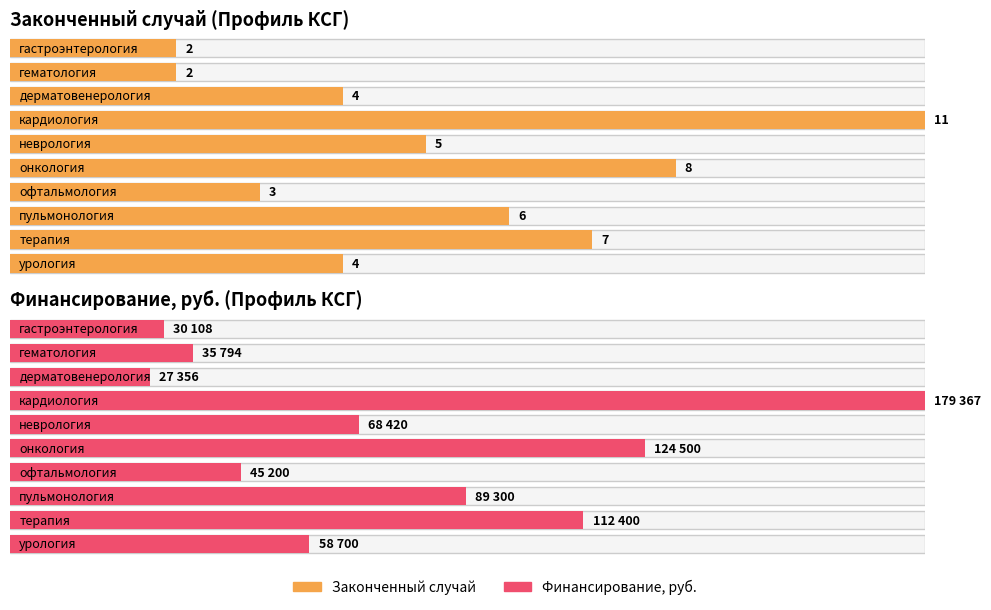

How many bars are there in total?

20